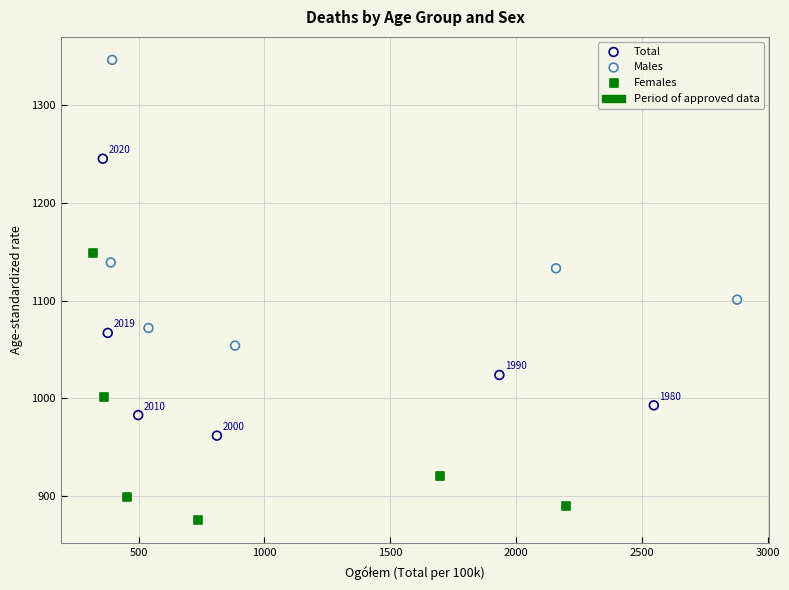

Which series has the largest Y range (max minus min)?

Males